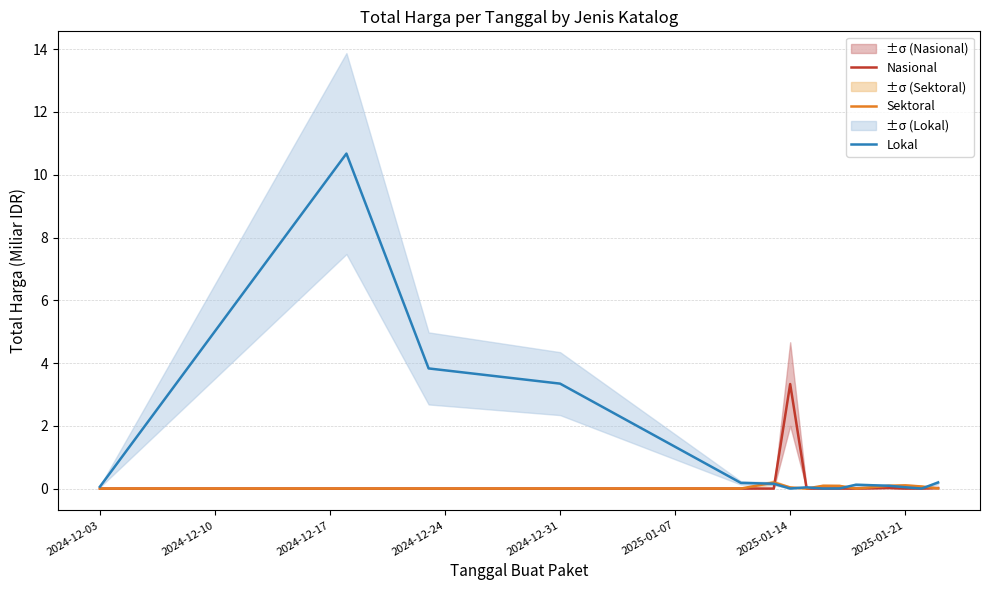

The Lokal series shows 0.1 at 2024-12-03. True or false?

True